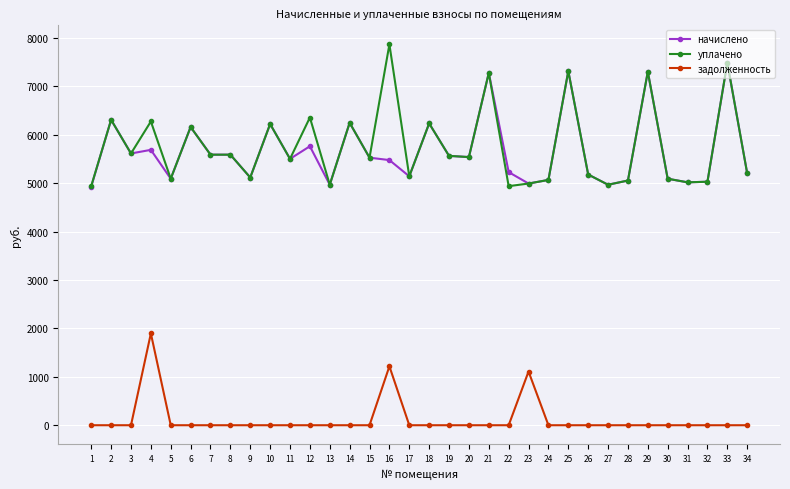

Rank the series by their maximum value, from highest to lowest.

уплачено, начислено, задолженность